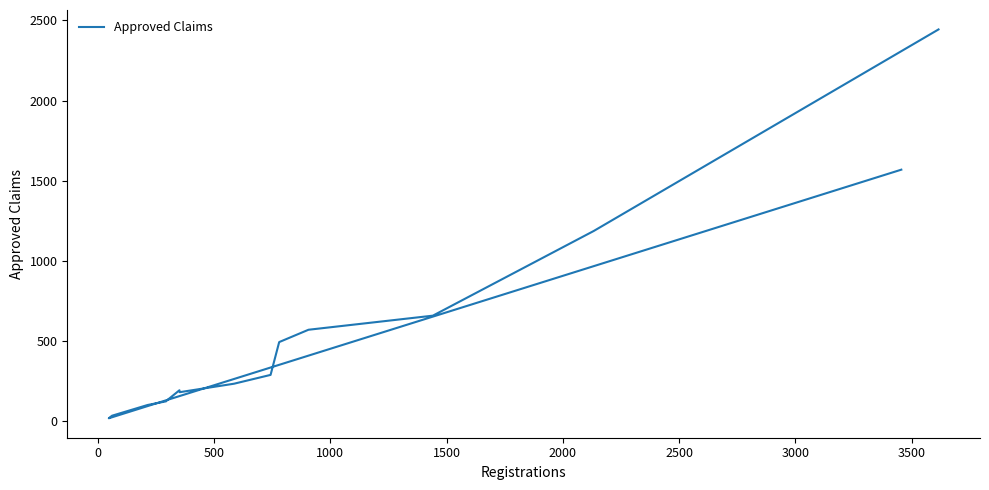

How many interior local valleys (lower than both neighbors) does the data have?

2